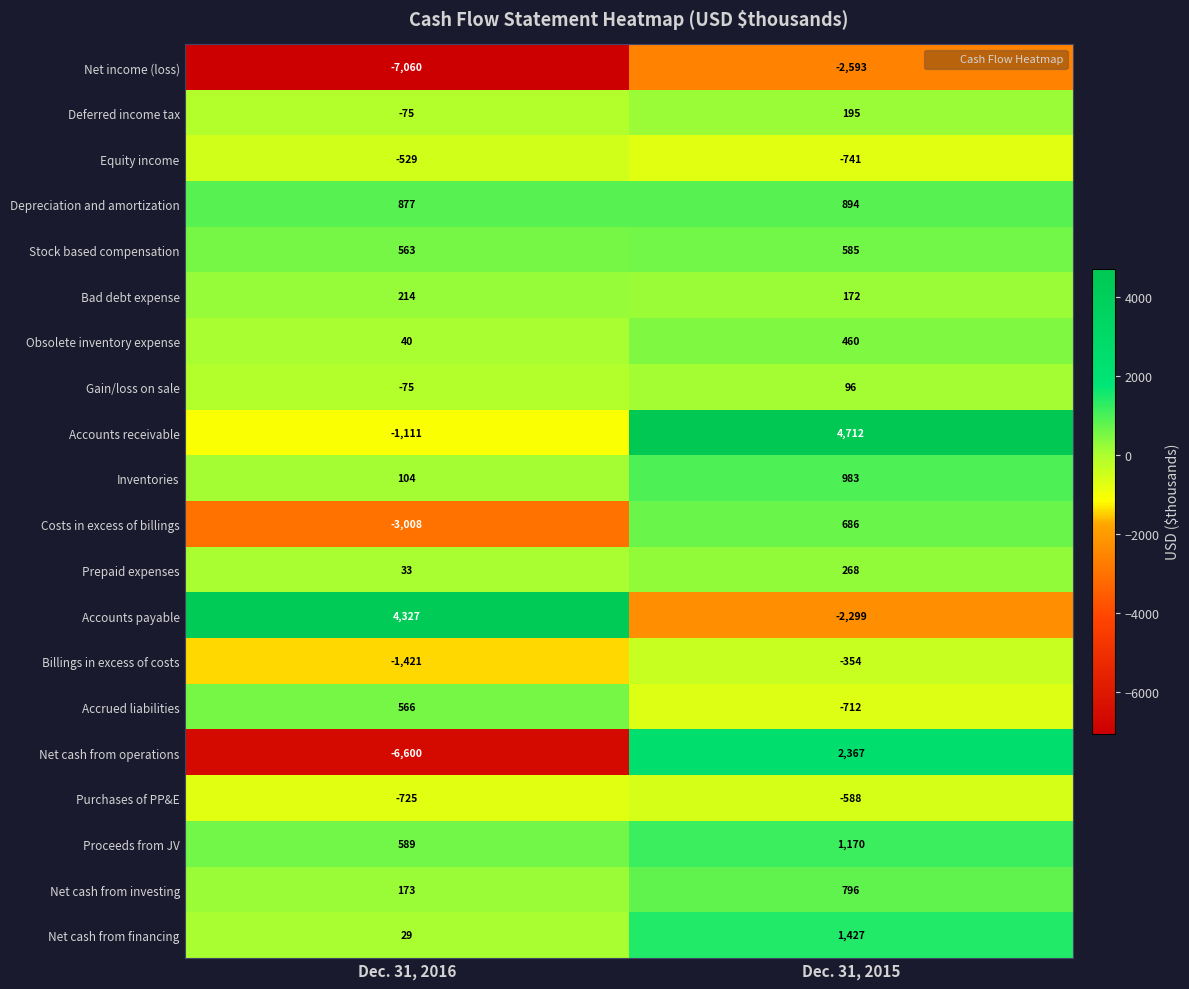

The value of Obsolete inventory expense at Dec. 31, 2015 is 622. True or false?

False